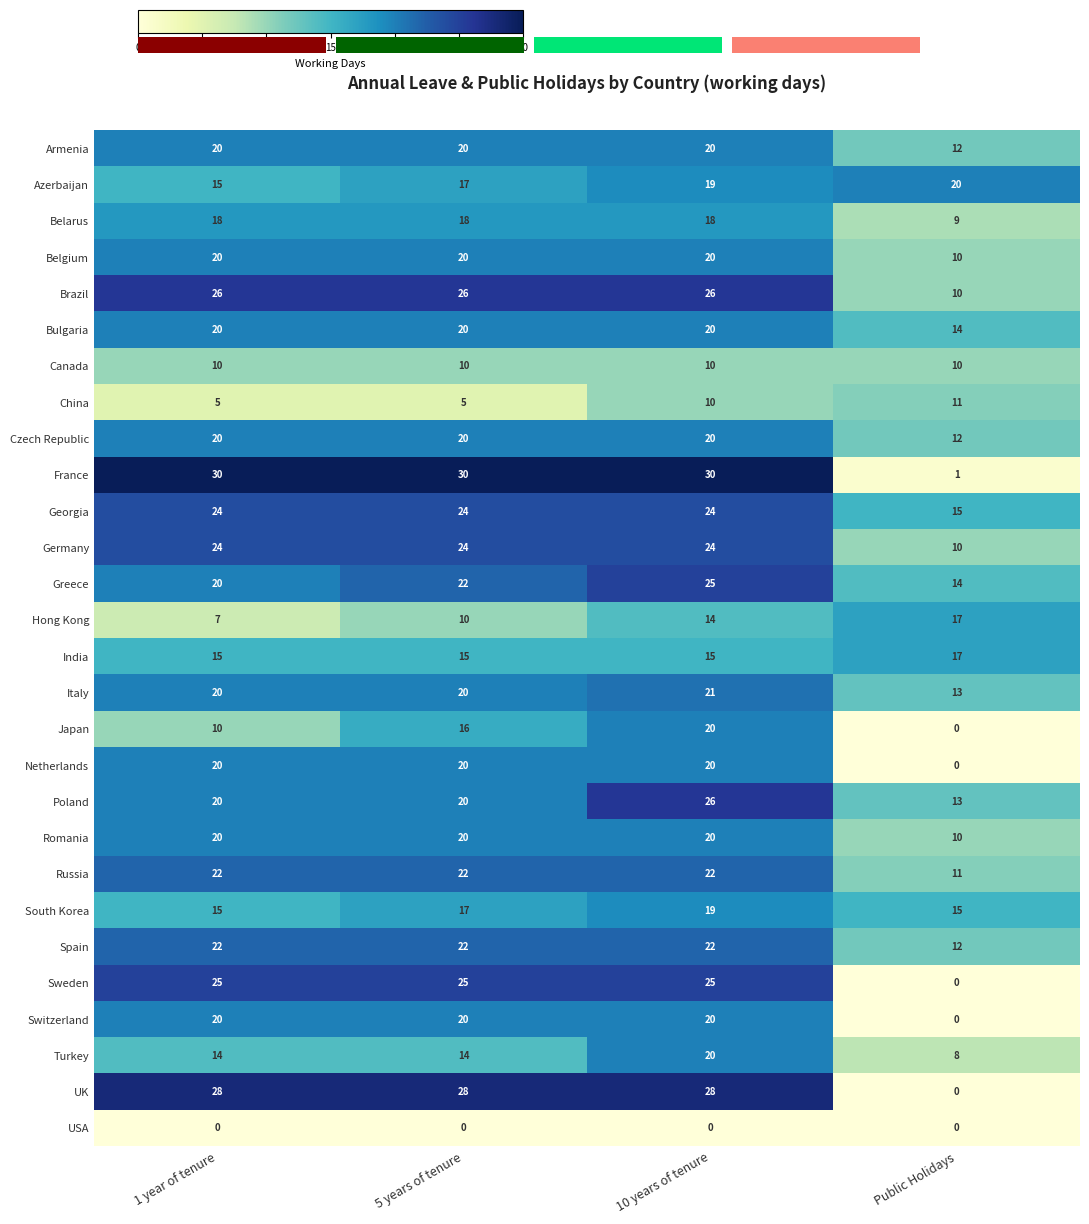

What is the minimum value for China?

5